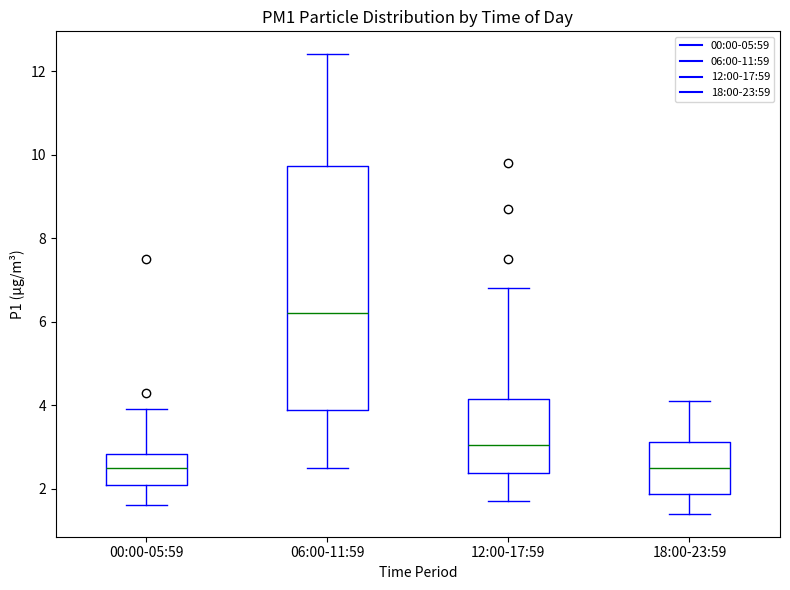

Where does the median line of the box for 00:00-05:59 sit on the y-axis? The values are not printed on the chart, so give them approximately, as read against the axis.

2.6